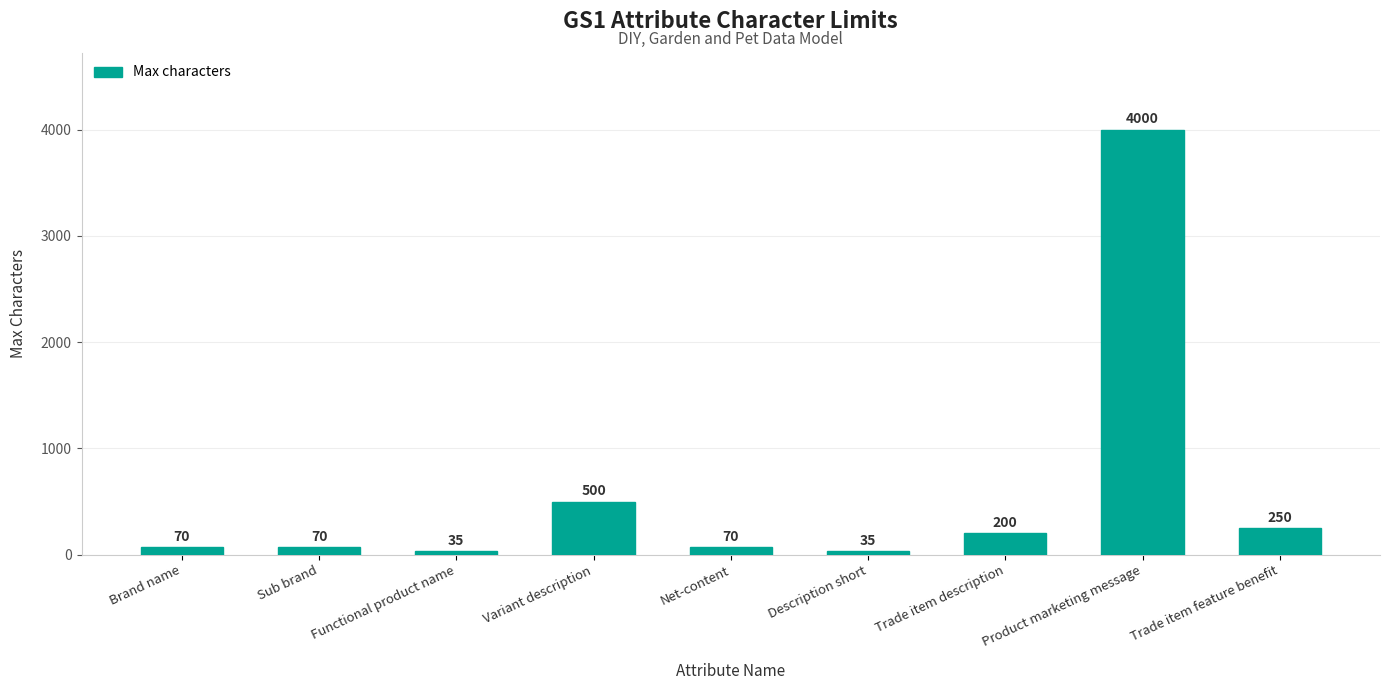

Reading left to right, extract all data points from this chart.

Brand name=70	Sub brand=70	Functional product name=35	Variant description=500	Net-content=70	Description short=35	Trade item description=200	Product marketing message=4000	Trade item feature benefit=250